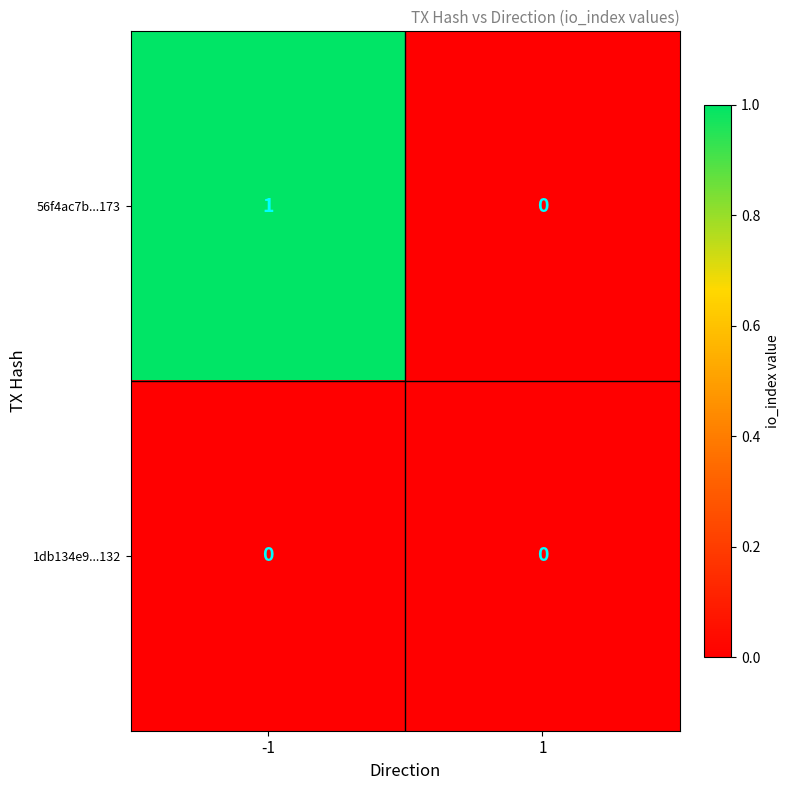

At which category is the sum across all series the highest?

-1